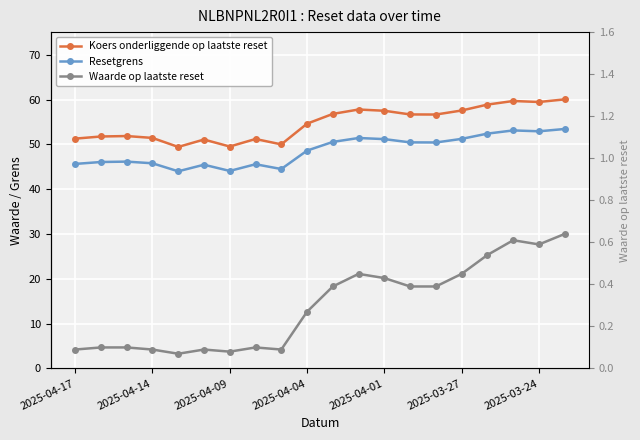

What position from the left is 2025-03-27?

16